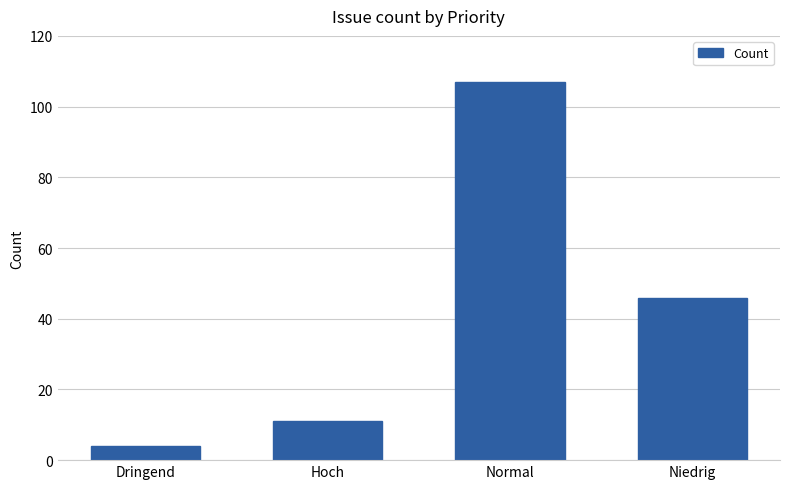

How many series are shown in this chart?

1